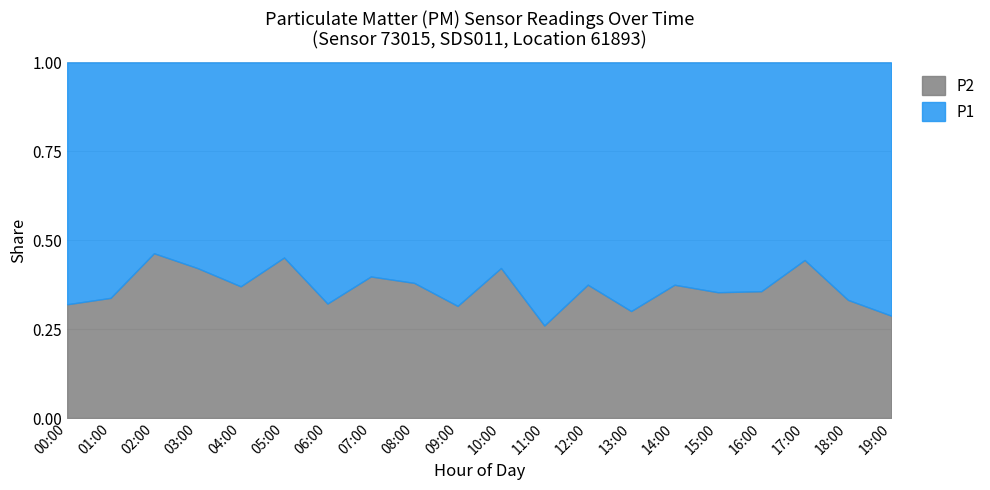

What is the total value across all series at 09:00?

1.0